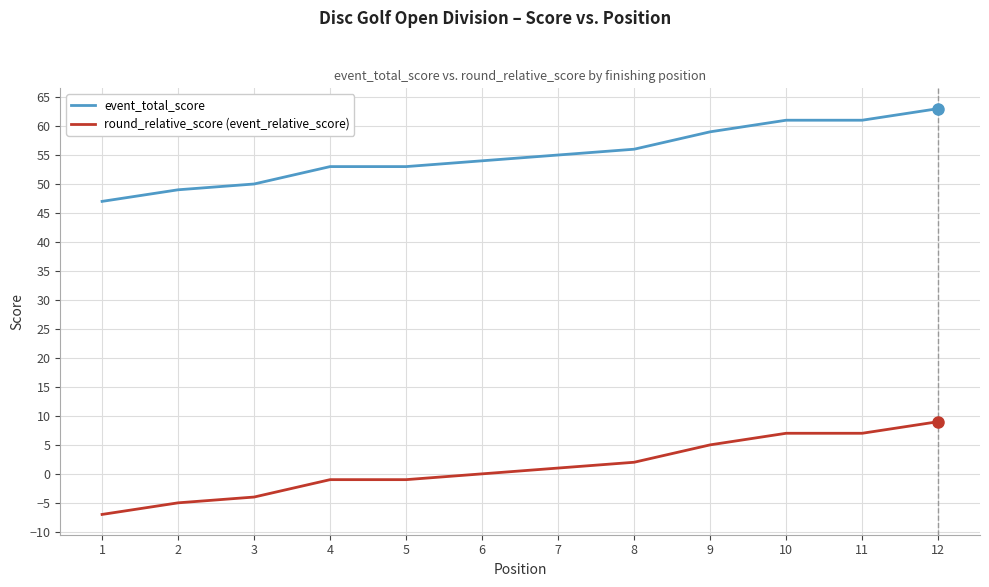

What is the difference between the maximum and minimum values in the event_total_score series?

16